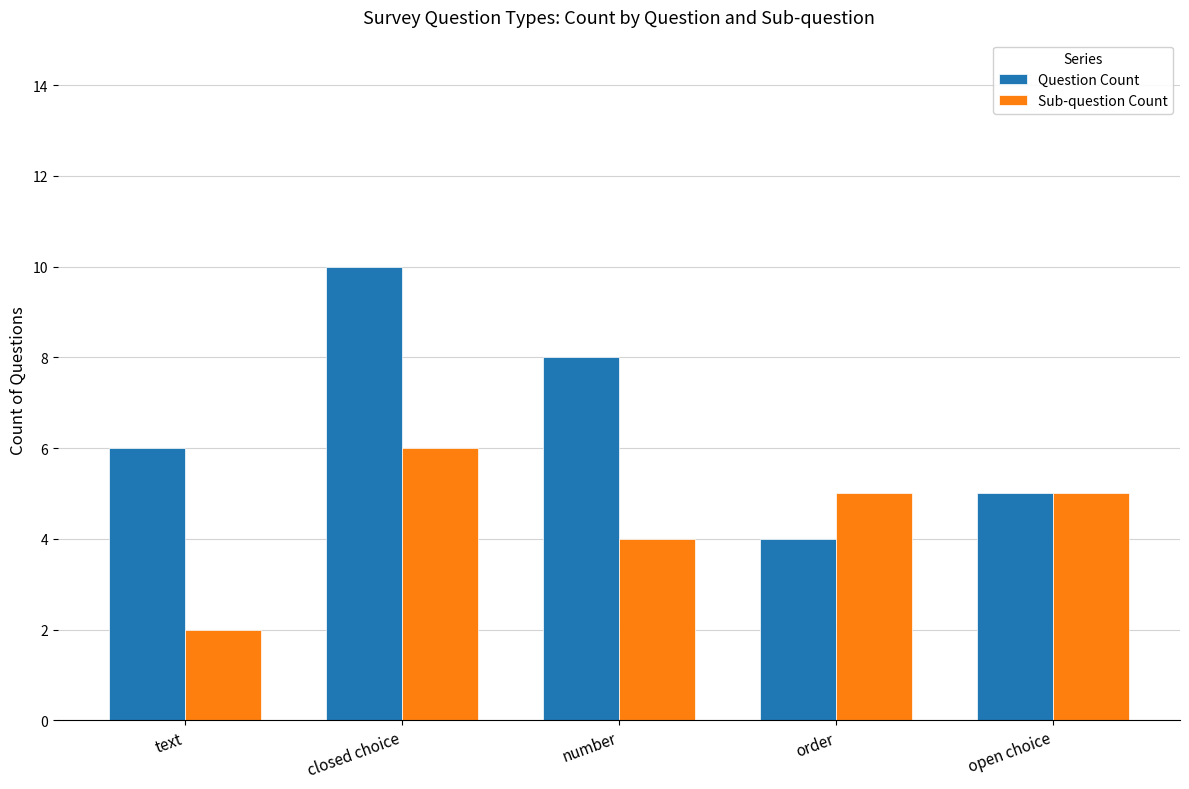

The Question Count series shows 4 at order. True or false?

True